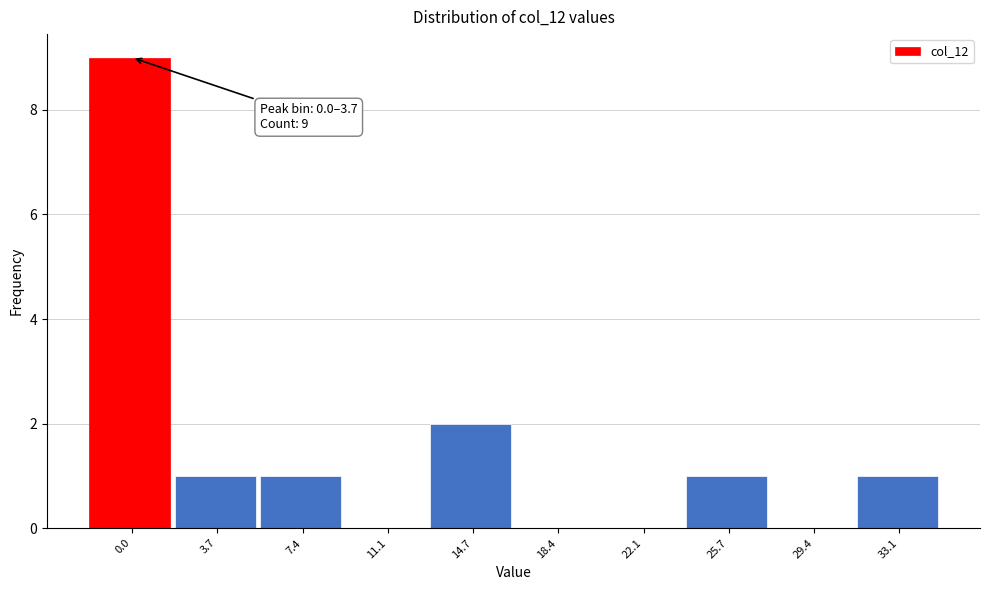

Reading right to left, what are all the values shown in this chart?

33.1=1	29.4=0	25.7=1	22.1=0	18.4=0	14.7=2	11.1=0	7.4=1	3.7=1	0.0=9